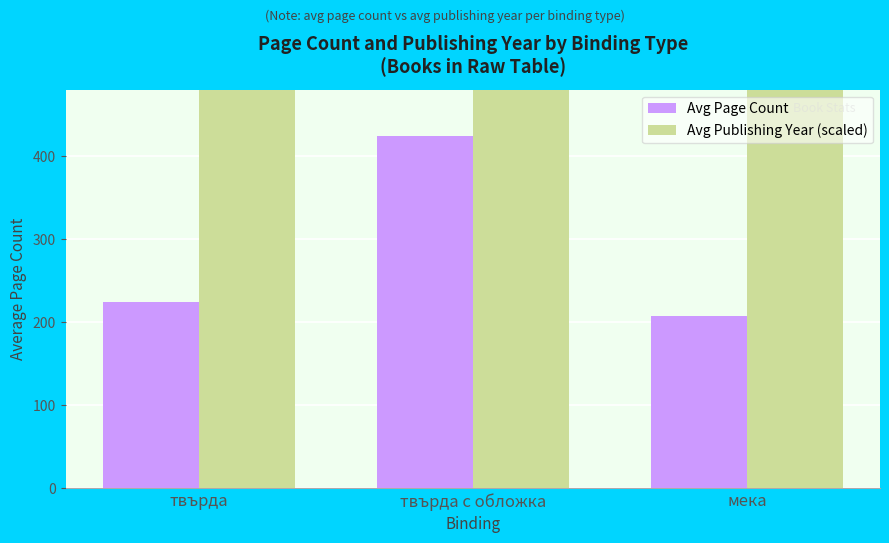

What is the label of the 2nd bar from the right?

твърда с обложка